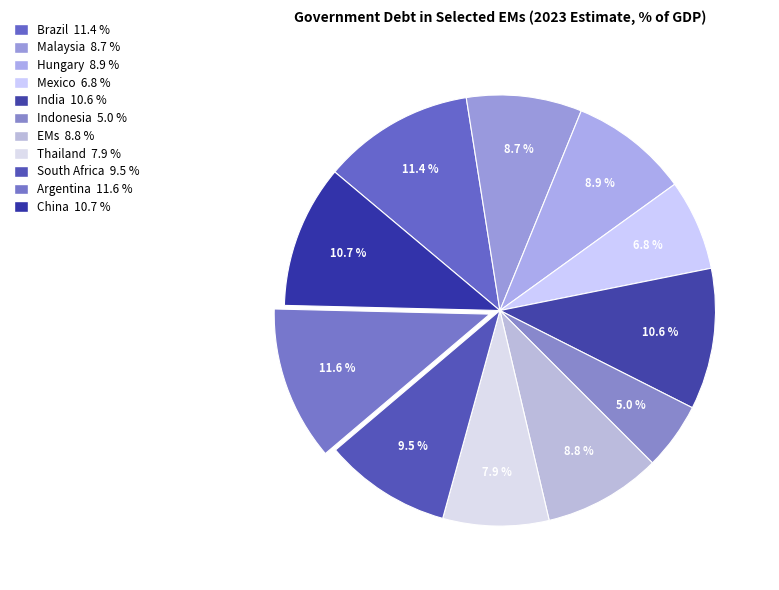

Is it true that Indonesia is 1% of the pie?

False